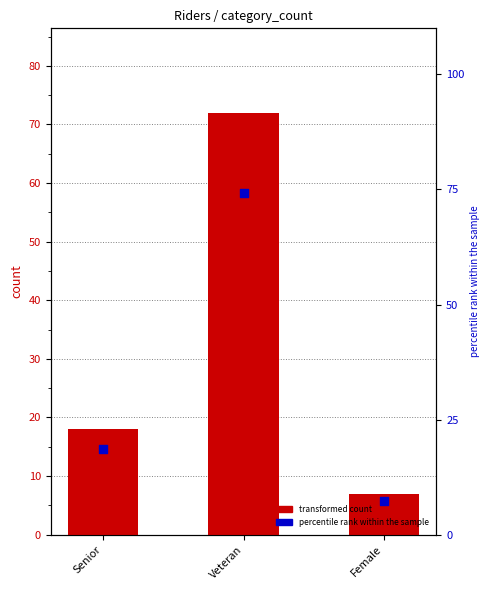

At which category is the sum across all series the highest?

Veteran